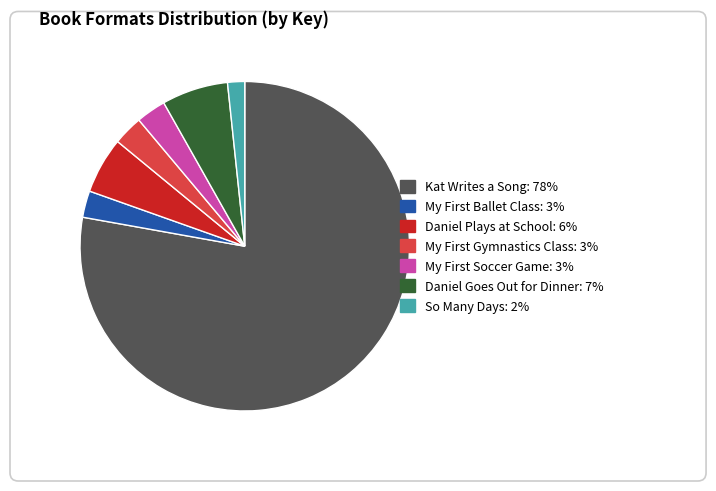

Which category has the biggest portion of the pie?

Kat Writes a Song